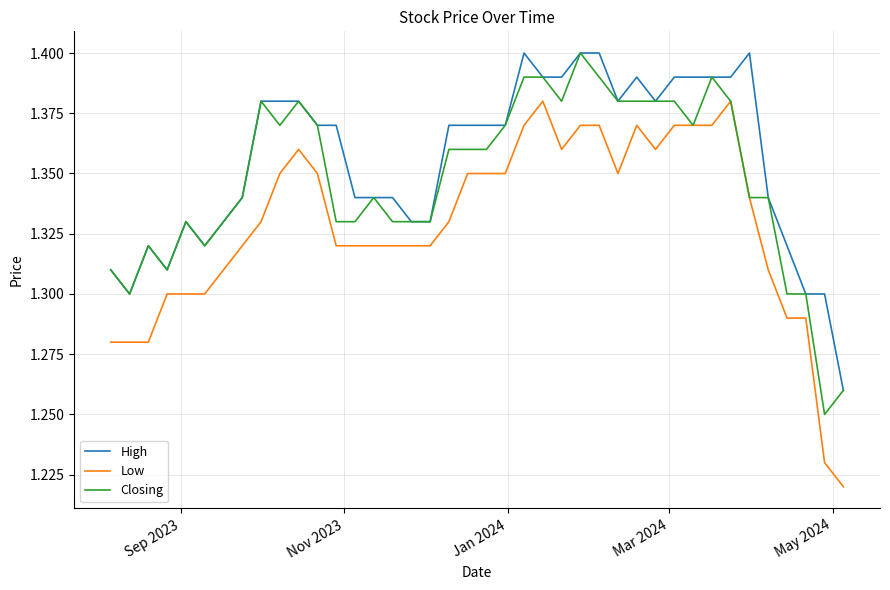

True or false: High and Low intersect in this chart.

False